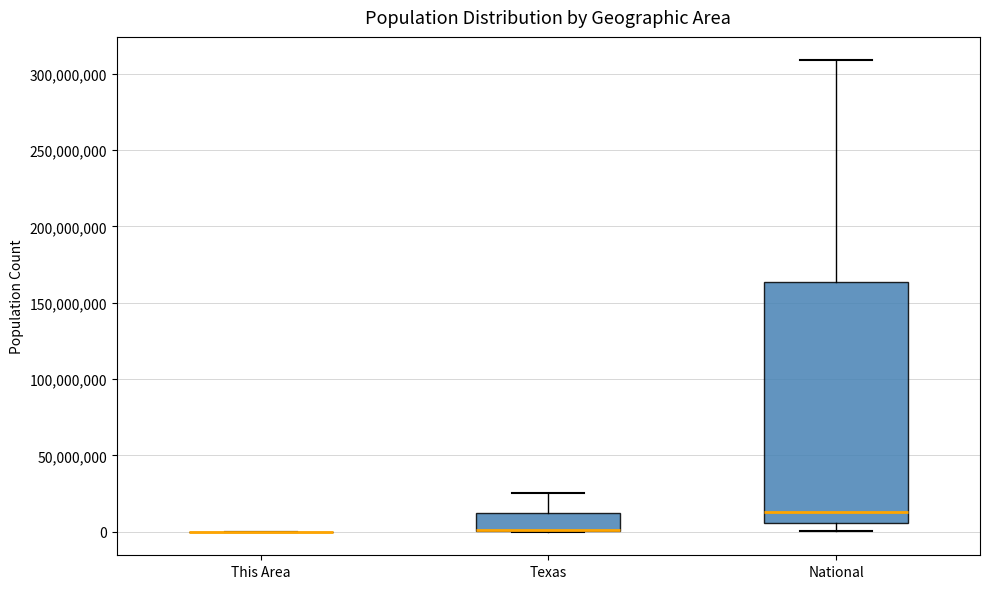

Reading left to right, read every box against the y-axis: the position of its median line, the range the box covers, and the ends of its whiskers. The values are not printed on the chart, so give them approximately, as read against the axis.

This Area: box collapsed to a line at 0, whiskers 0 to 0
Texas: median 0 (drawn on the box's lower edge), box 0 to 10000000, whiskers 0 to 25000000
National: median 15000000, box 5000000 to 165000000, whiskers 0 to 310000000